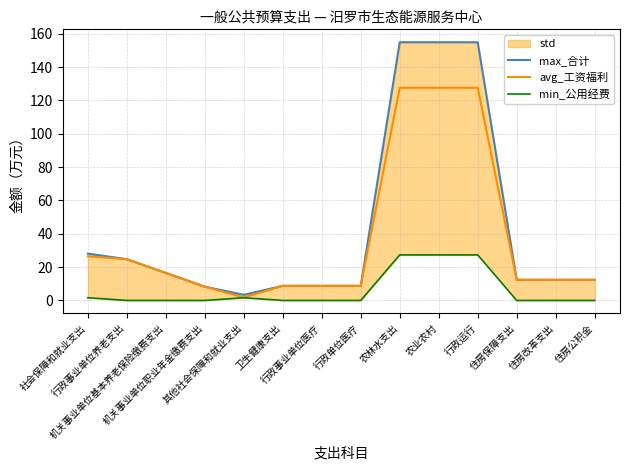

Is it true that avg_工资福利 equals 24.7 at 行政事业单位养老支出?

True